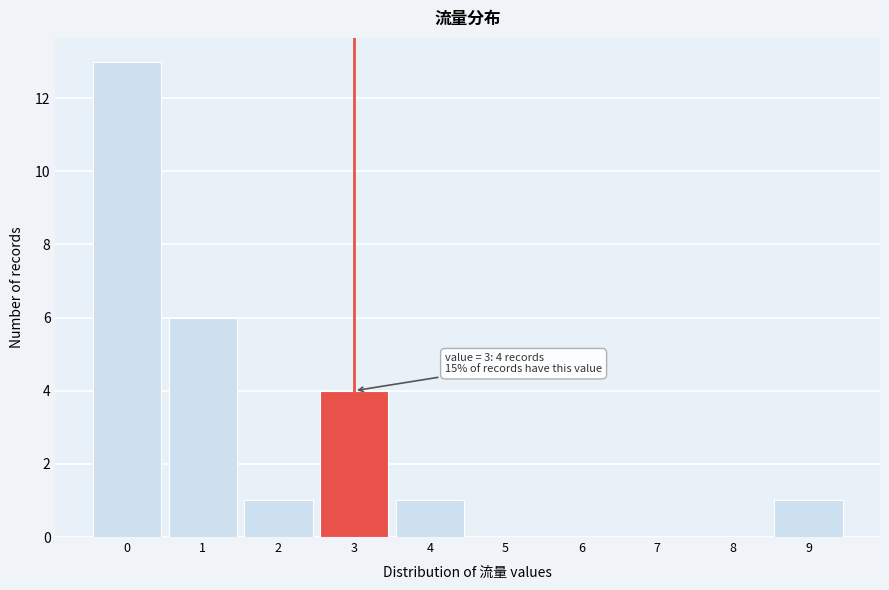

Which range on the x-axis has the tallest bar?

-0.5 to 0.5